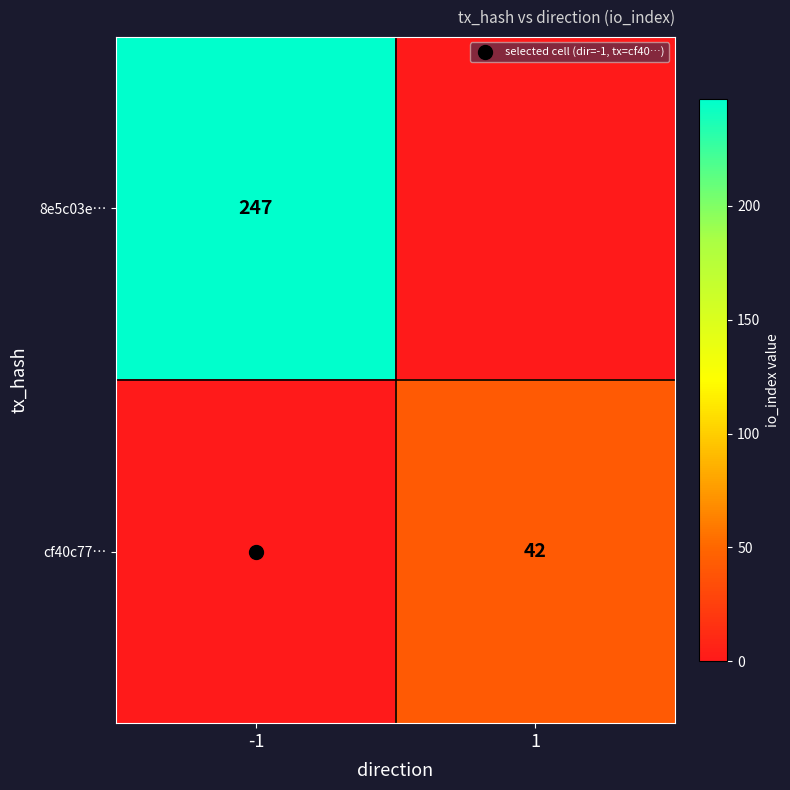

At which label is 8e5c03e… closest to 123?

1